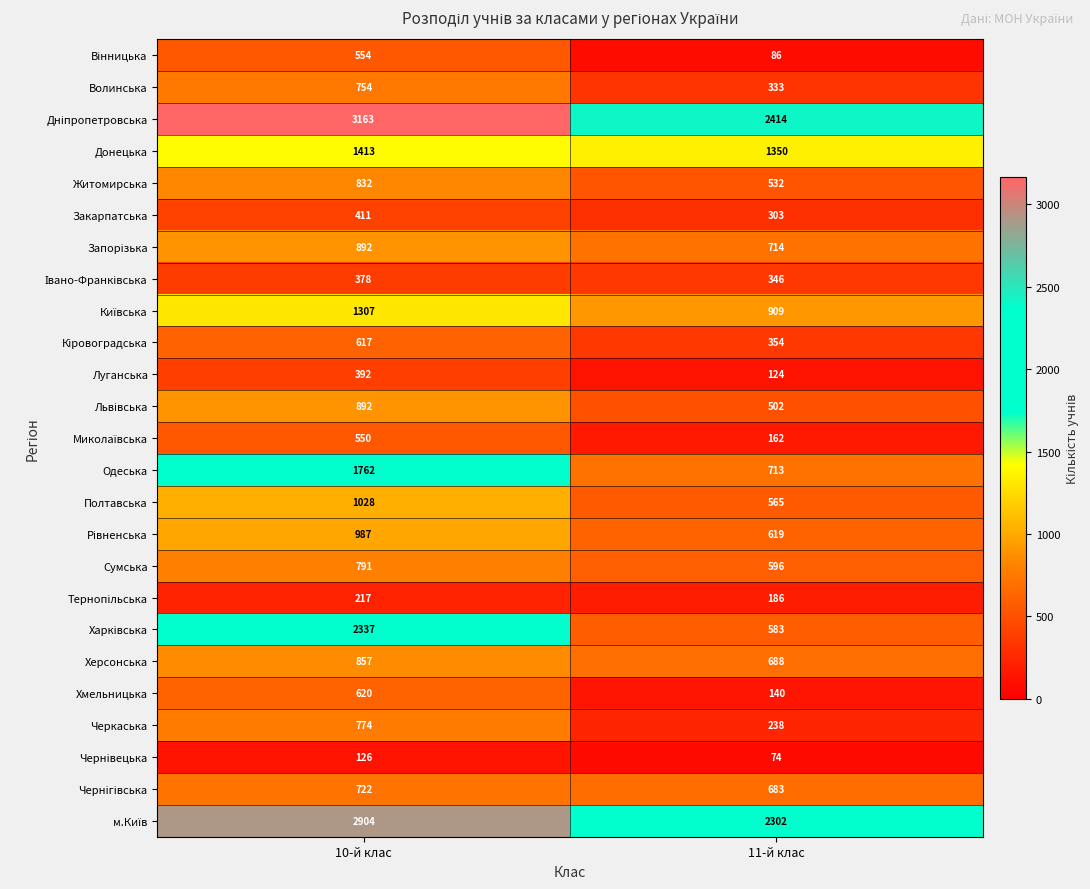

What is the maximum value shown in the chart?

3163